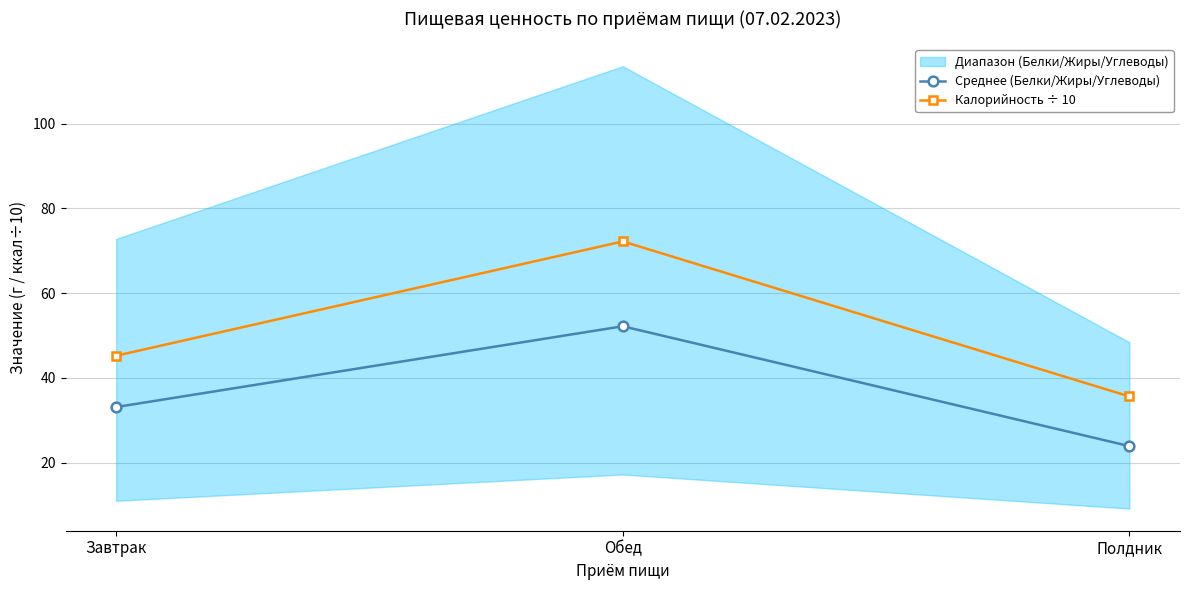

List the series in order of their overall mean, lowest first.

Среднее (Белки/Жиры/Углеводы), Калорийность ÷ 10